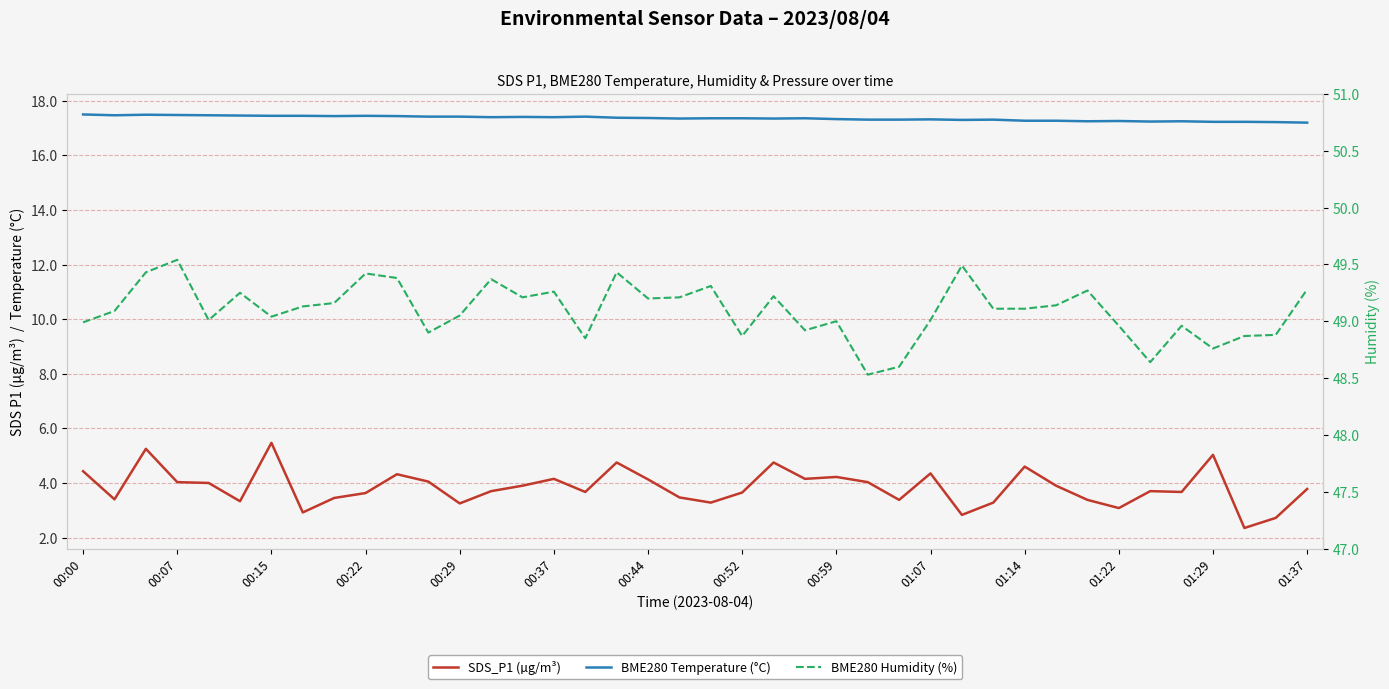

At 00:29, list the series in order from largest to smallest.

BME280 Humidity (%), BME280 Temperature (°C), SDS_P1 (µg/m³)